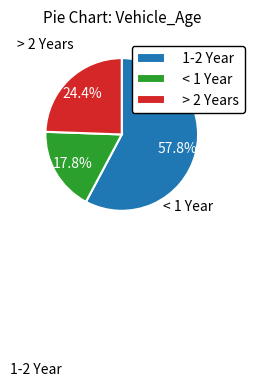

How many slices are in this pie chart?

3